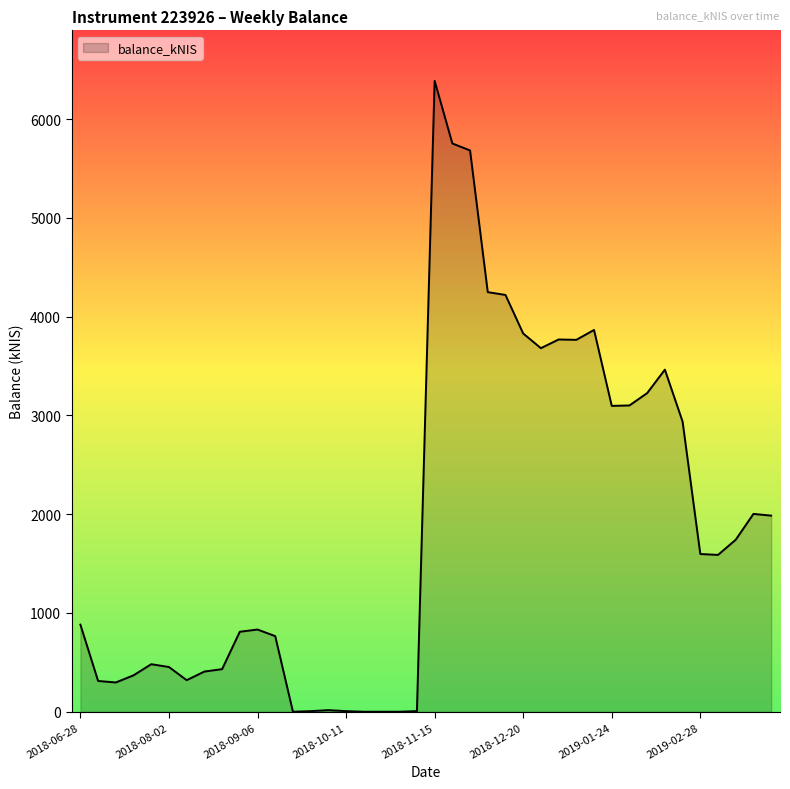

What is the sum of all values?

76324.1